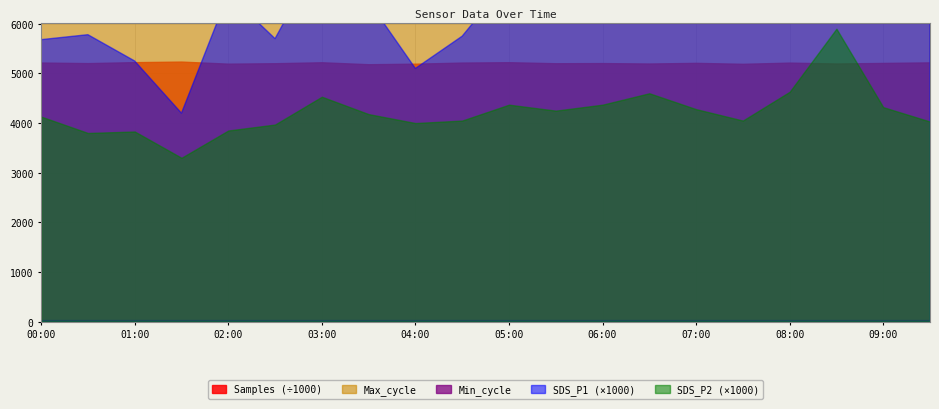

What is the label of the 7th point from the left?

03:00